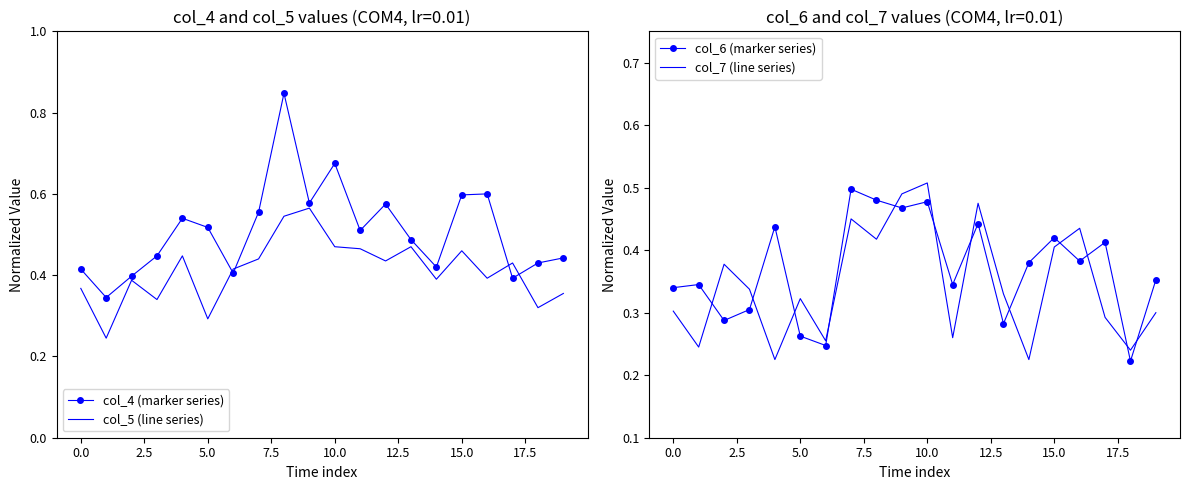

Reading left to right, list all the values displayed in this chart.

col_4 (marker series): 0.4	0.3	0.4	0.4	0.5	0.5	0.4	0.6	0.8	0.6	0.7	0.5	0.6	0.5	0.4	0.6	0.6	0.4	0.4	0.4
col_5 (line series): 0.4	0.2	0.4	0.3	0.4	0.3	0.4	0.4	0.5	0.6	0.5	0.5	0.4	0.5	0.4	0.5	0.4	0.4	0.3	0.4
col_6 (marker series): 0.3	0.3	0.3	0.3	0.4	0.3	0.2	0.5	0.5	0.5	0.5	0.3	0.4	0.3	0.4	0.4	0.4	0.4	0.2	0.4
col_7 (line series): 0.3	0.2	0.4	0.3	0.2	0.3	0.3	0.5	0.4	0.5	0.5	0.3	0.5	0.3	0.2	0.4	0.4	0.3	0.2	0.3